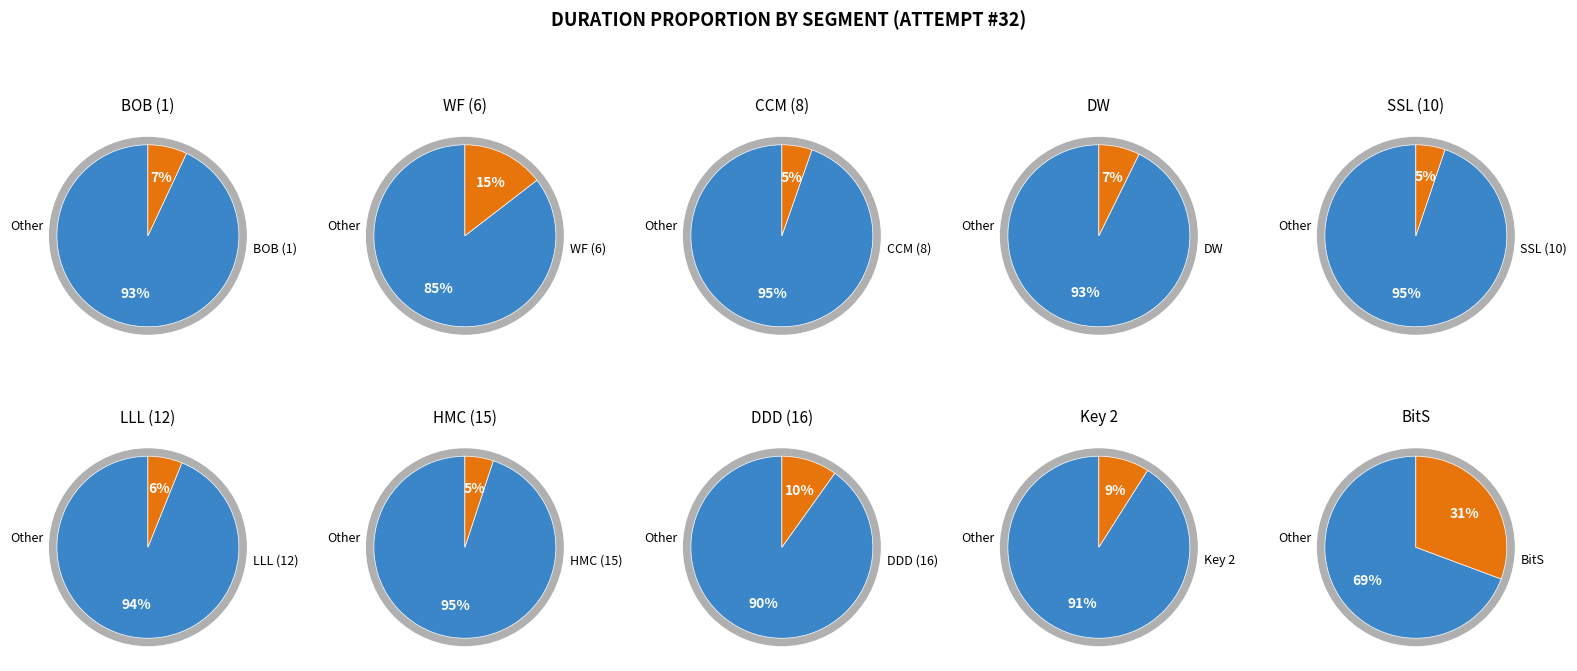

To the nearest percent, what is the average slice percentage?

10%